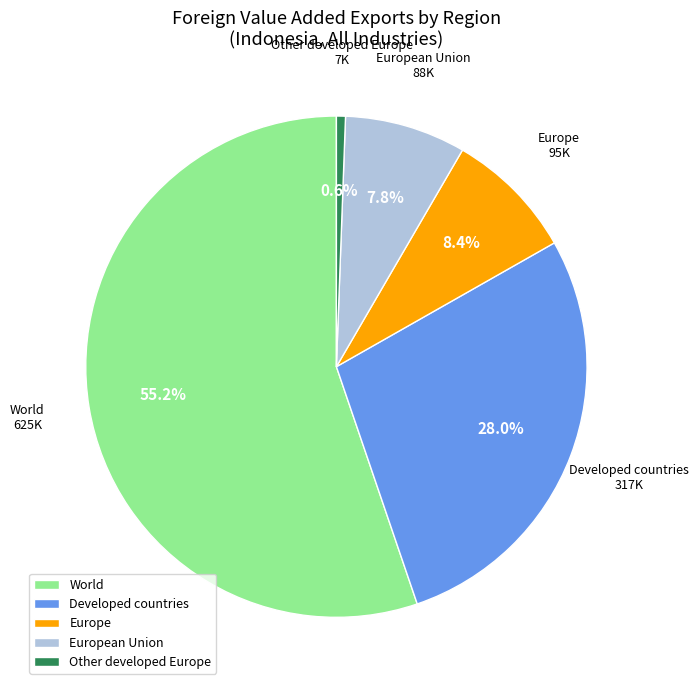

Does Other developed Europe account for over 50% of the chart?

No